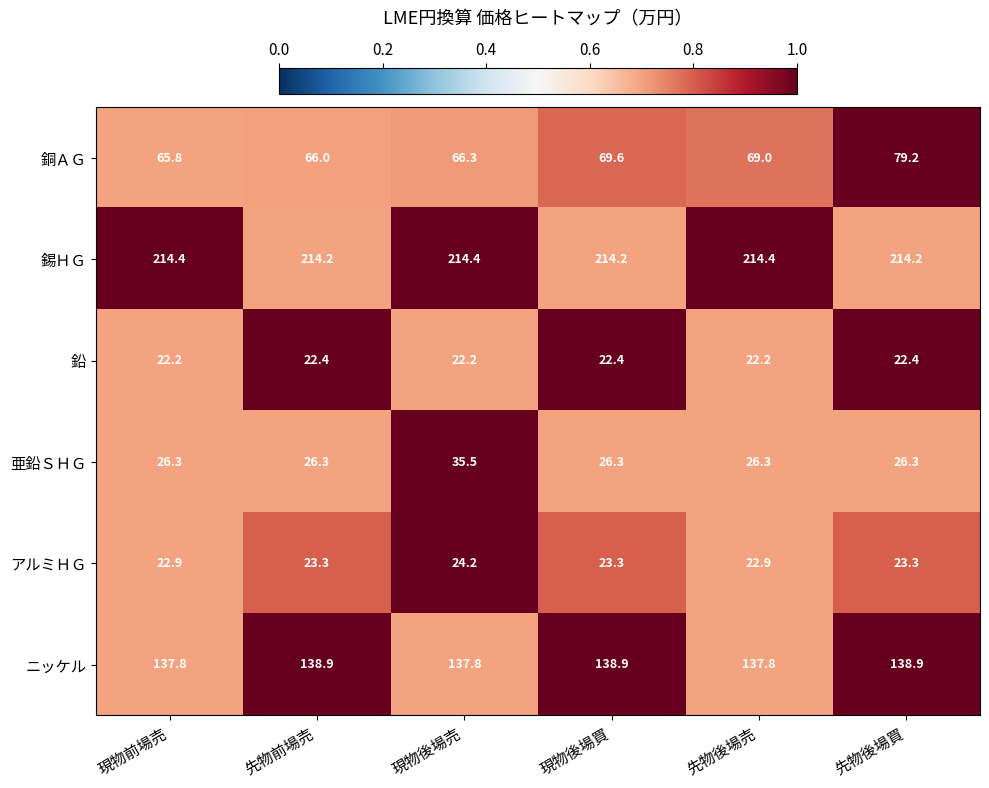

What value does the アルミＨＧ series have at 現物前場売?

22.9